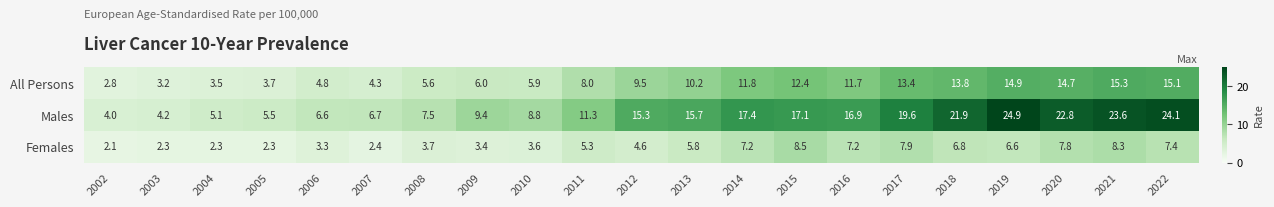

How many categories are shown in the chart?

21